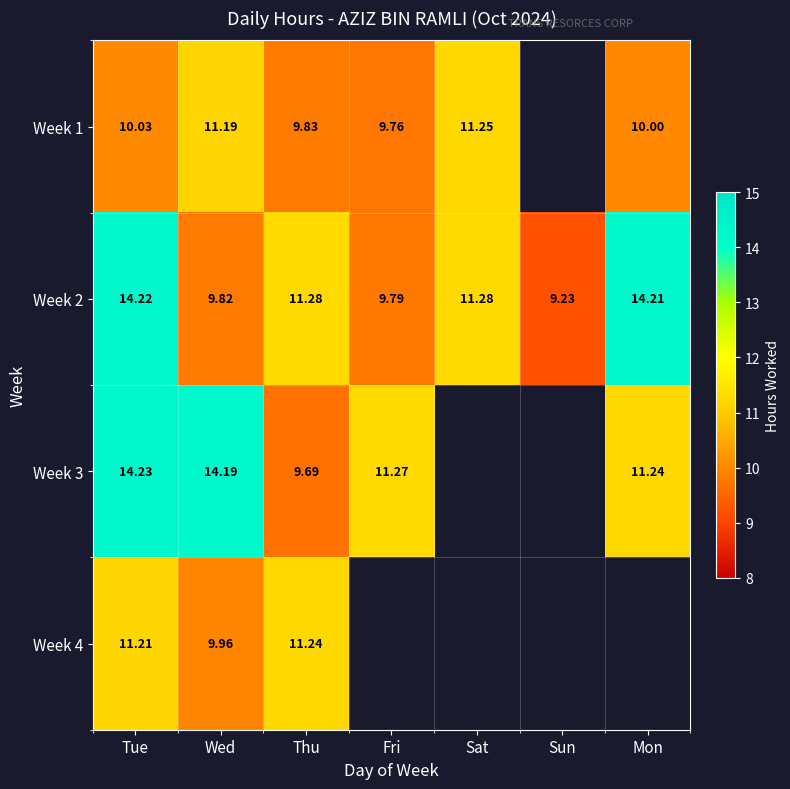

What value does the Week 2 series have at Sat?

11.3